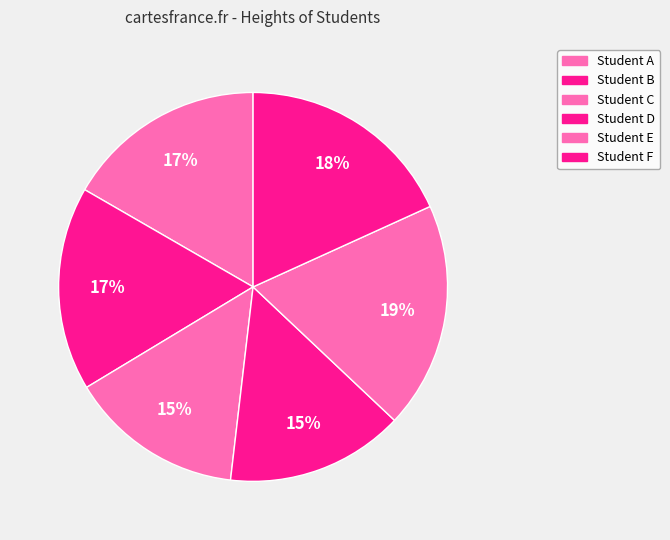

How many segments does this pie chart have?

6